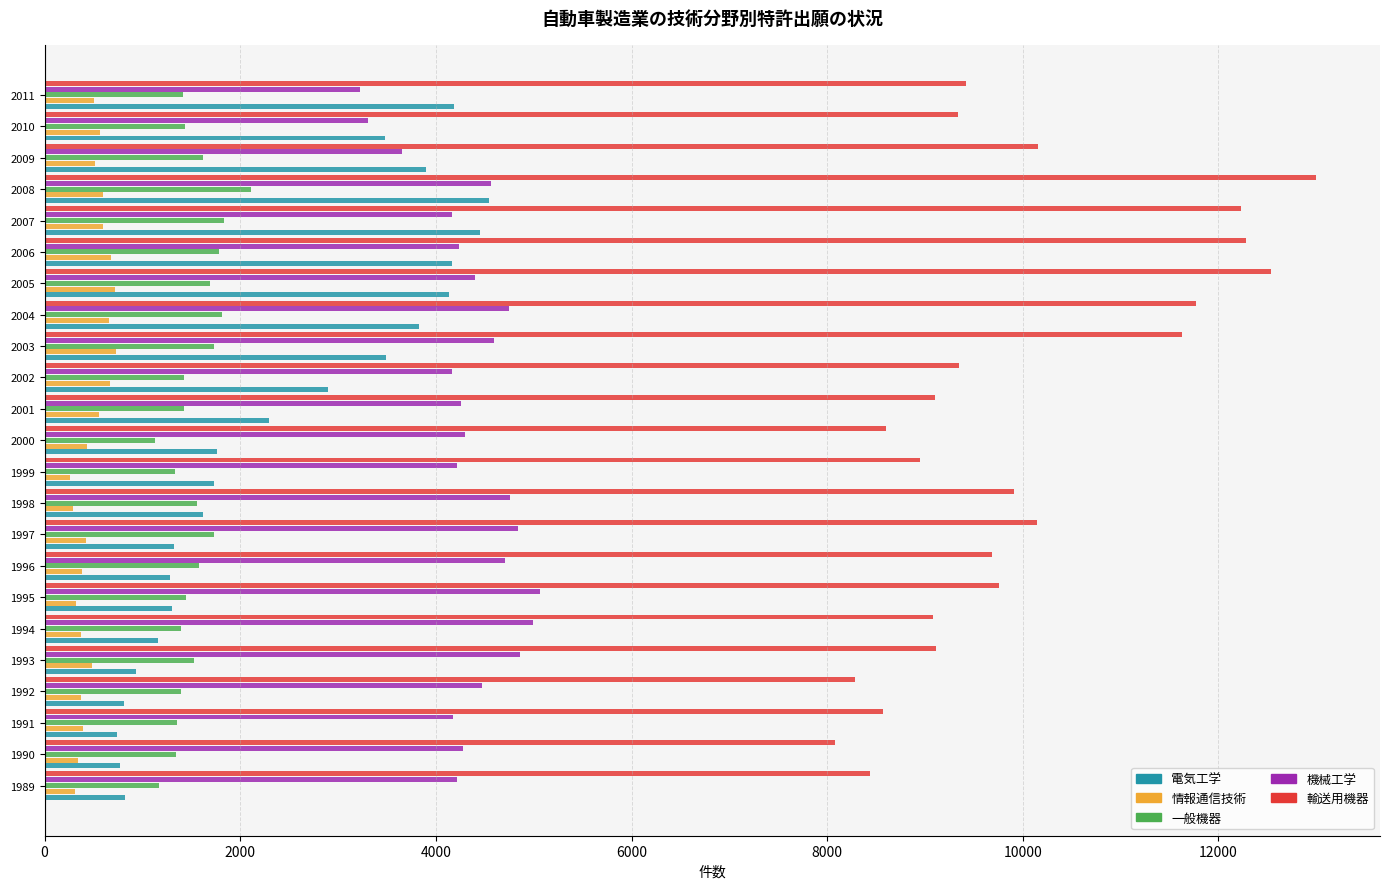

At how many categories does at least one series exceed 2468?

23